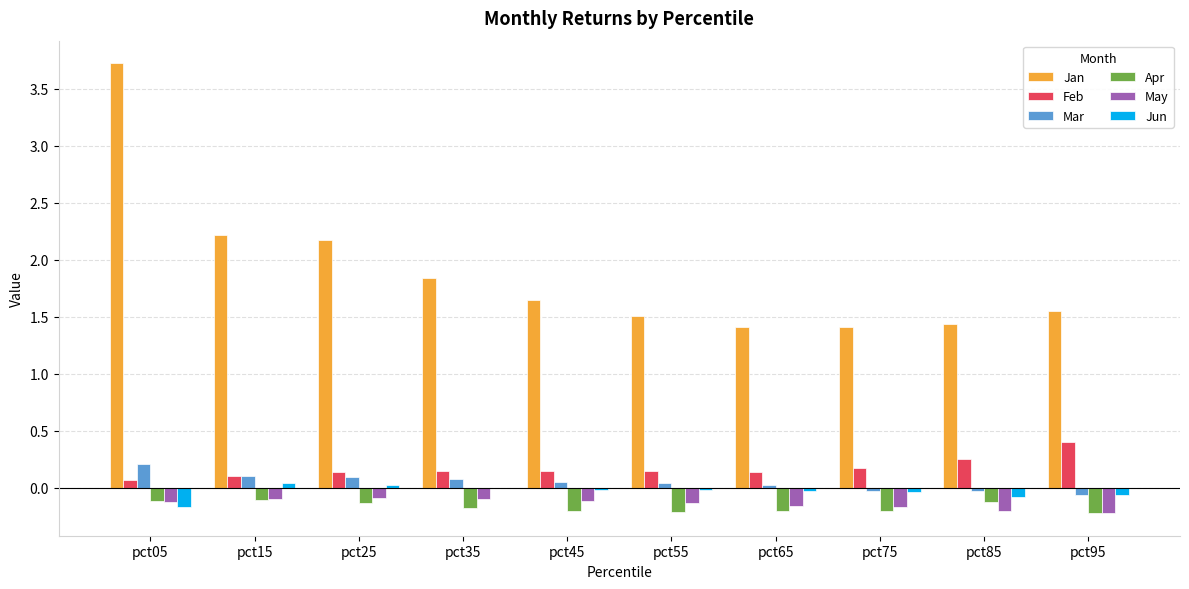

The value of Apr at pct05 is -0.1. True or false?

True